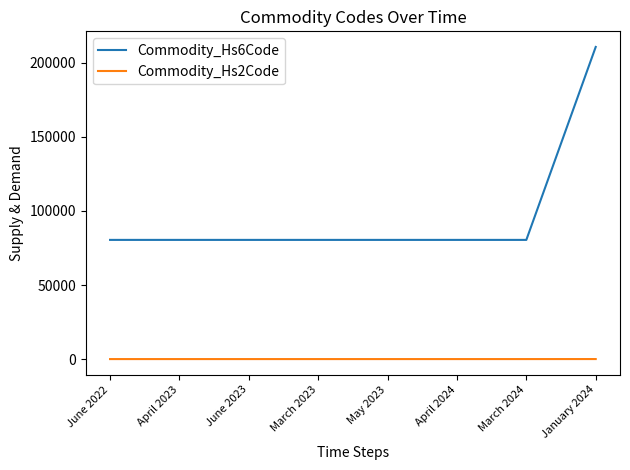

List the series in order of their overall mean, highest first.

Commodity_Hs6Code, Commodity_Hs2Code